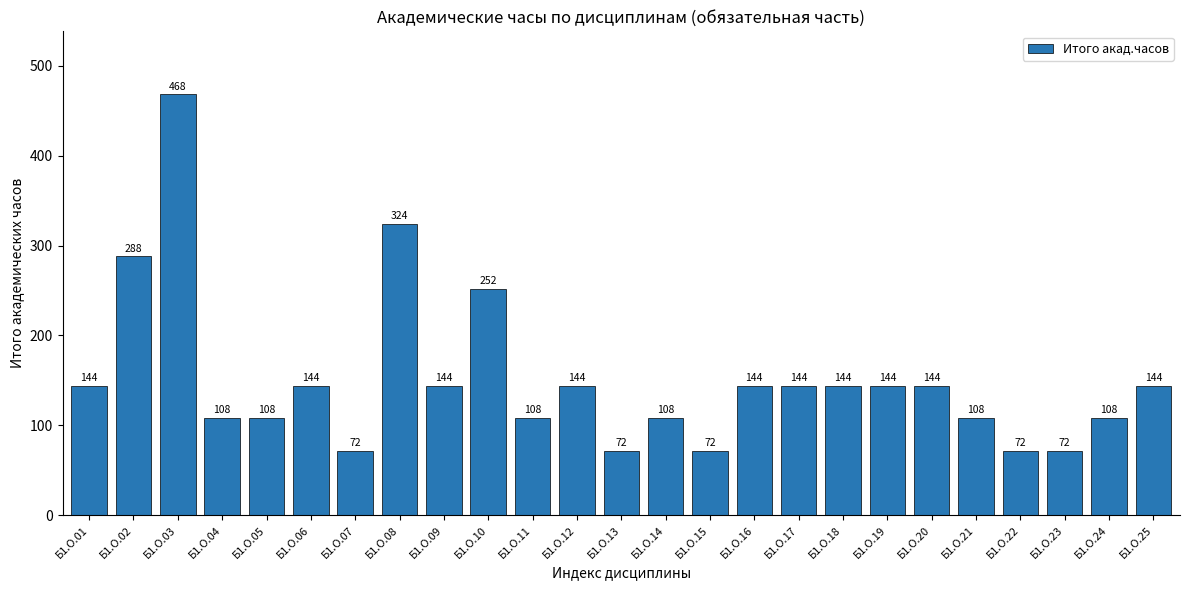

Are the bars horizontal?

No